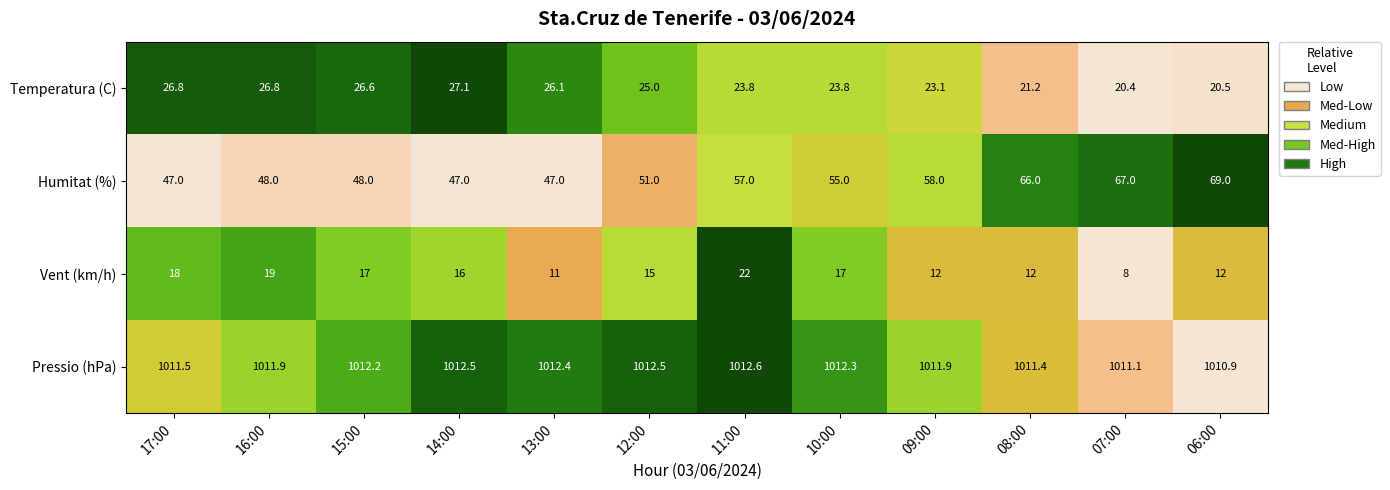

What is the maximum value shown in the chart?

1012.6